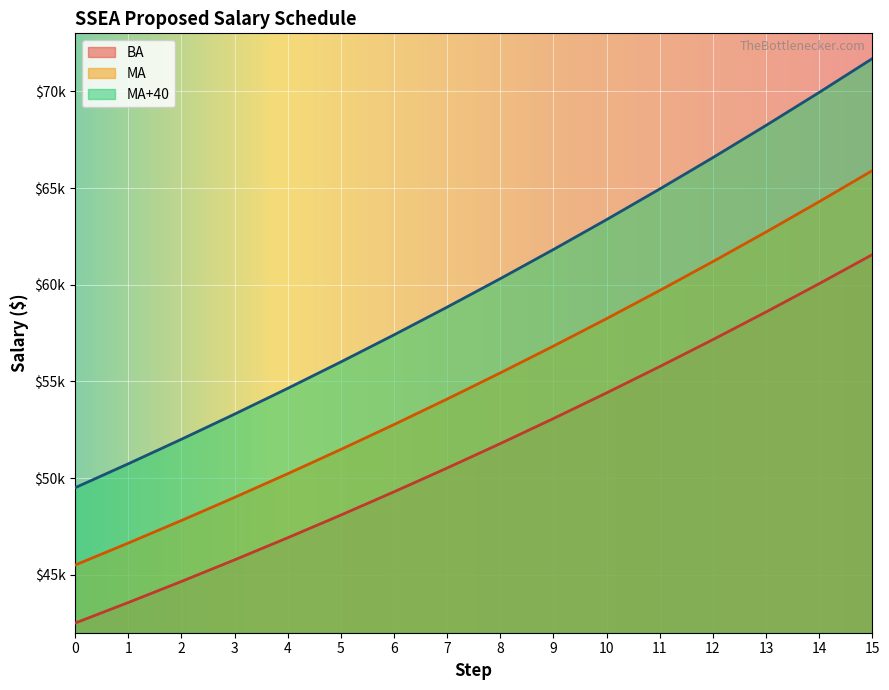

What is the difference between the maximum and second lowest values in the BA series?

17990.2